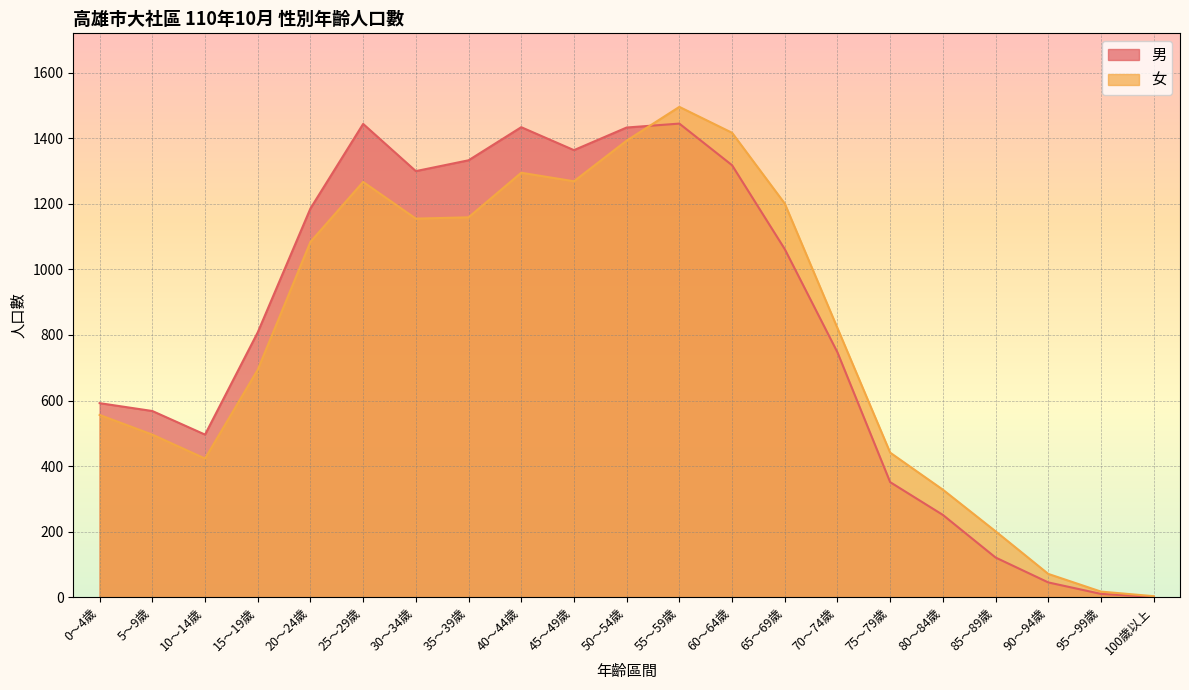

How many values in the 女 series exceed 821?

10